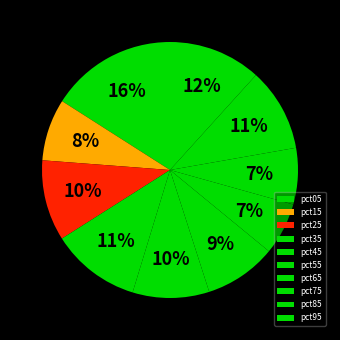

To the nearest percent, what is the average slice percentage?

10%